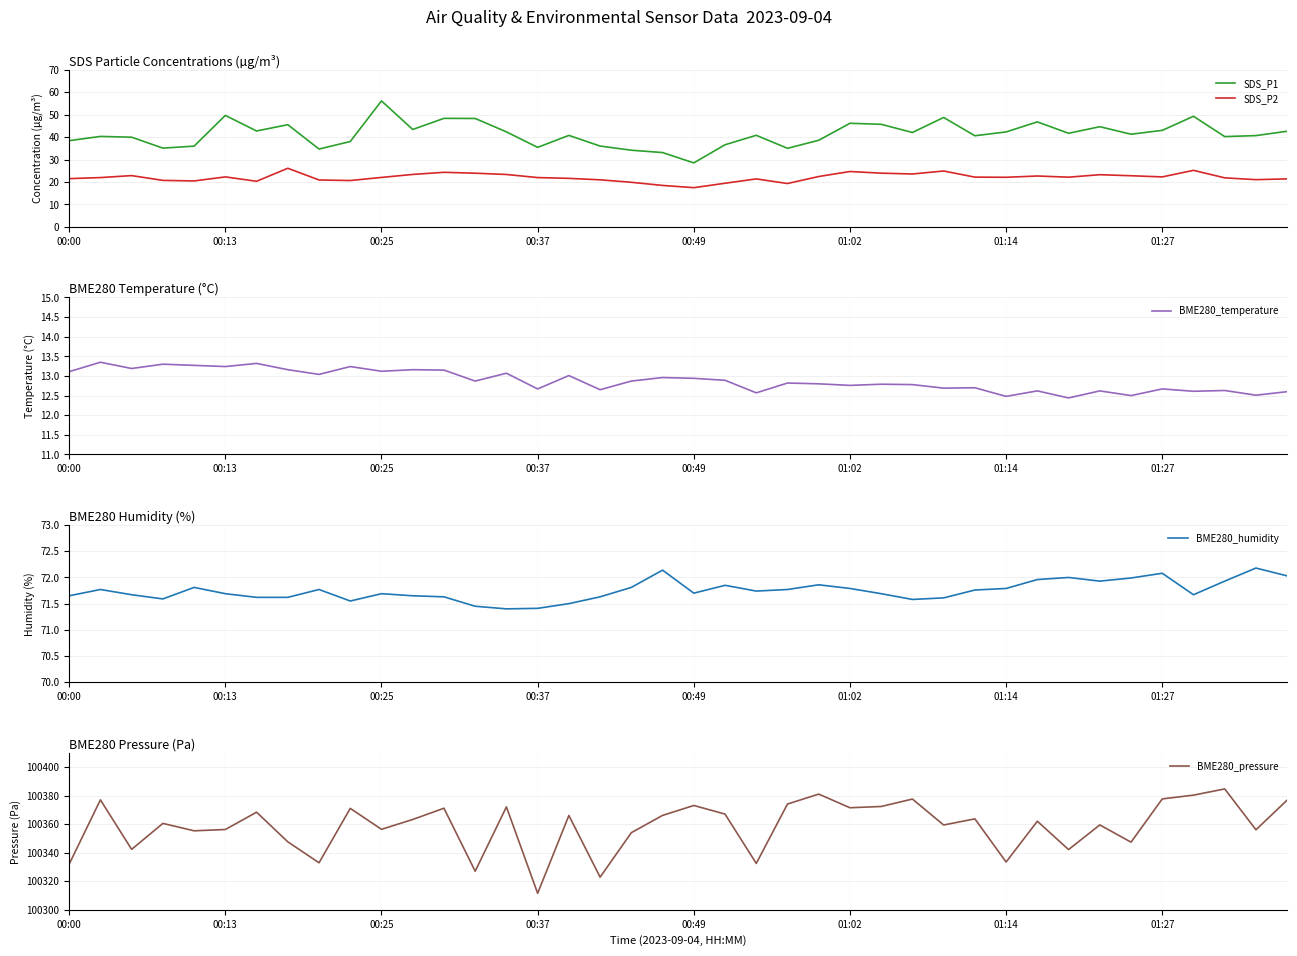

Between 19 and 21, which series saw the biggest shift?

SDS_P1